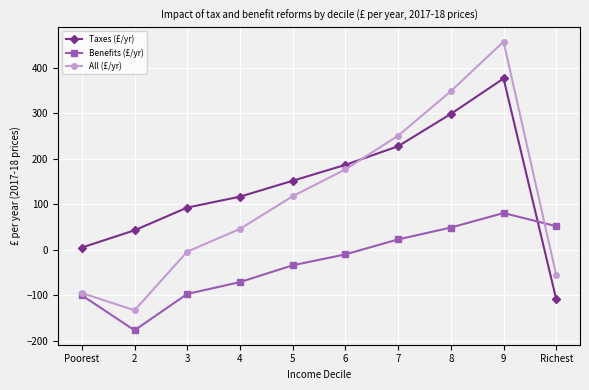

How many positive values does the All (£/yr) series have?

6